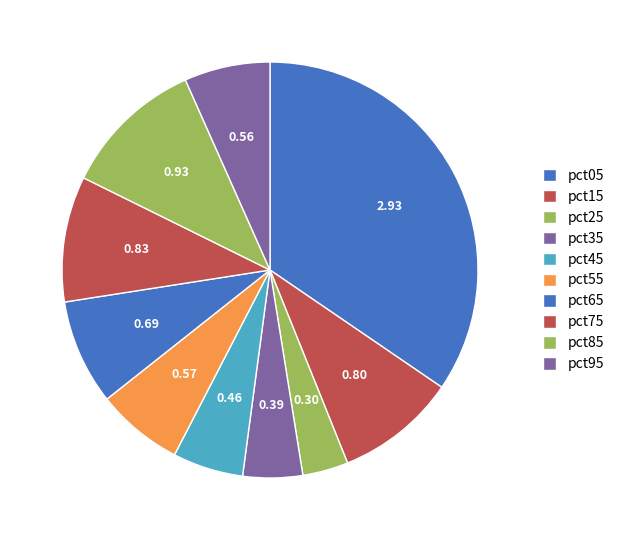

Count the number of slices in the pie.

10